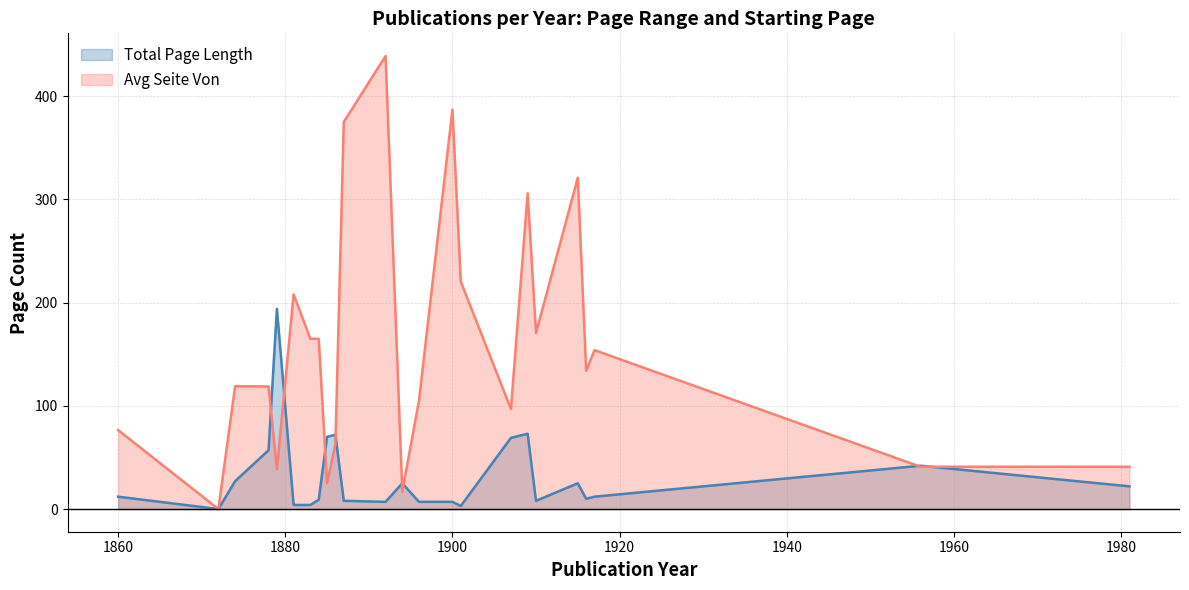

Which series has the widest spread of values?

Avg Seite Von